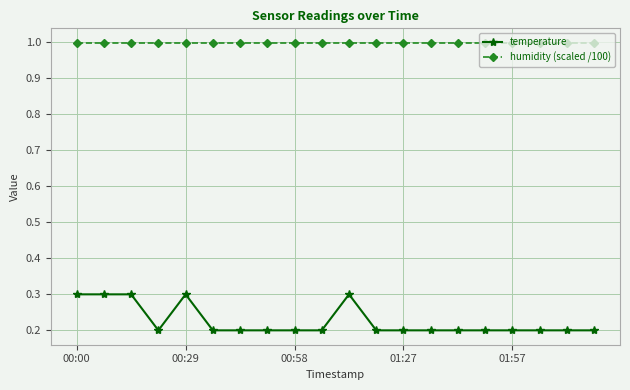

At how many categories does at least one series exceed 0?

20